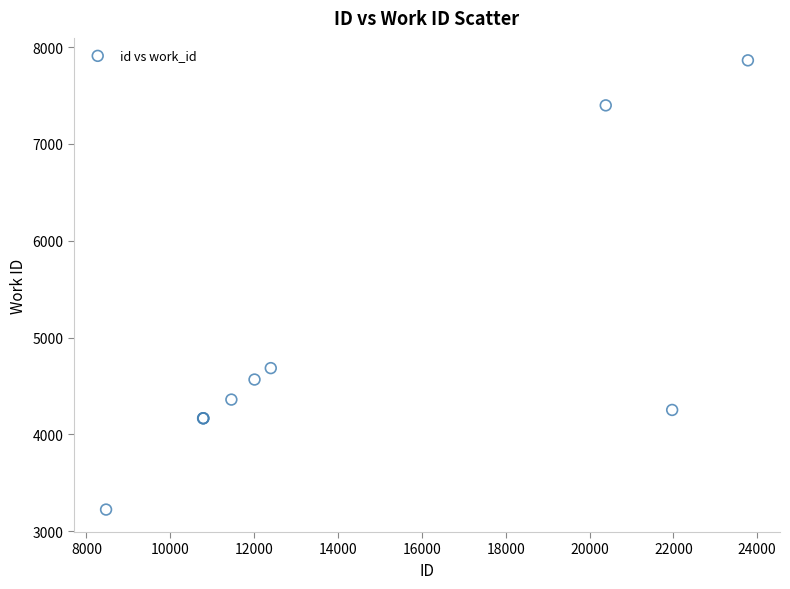

What Y value in the scatter plot is closest to 5544?

4685